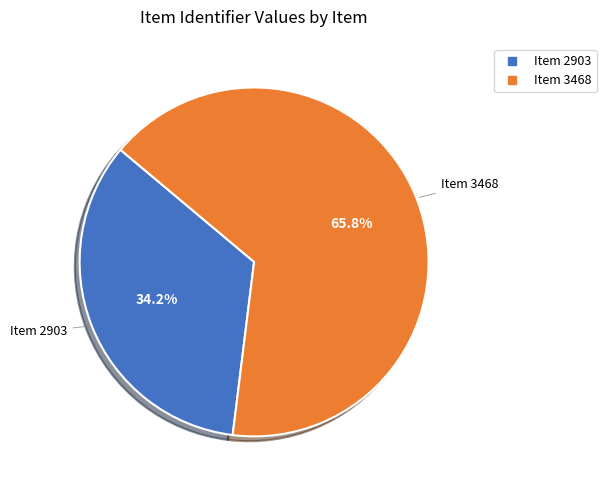

Is it true that Item 2903 is 42% of the pie?

False